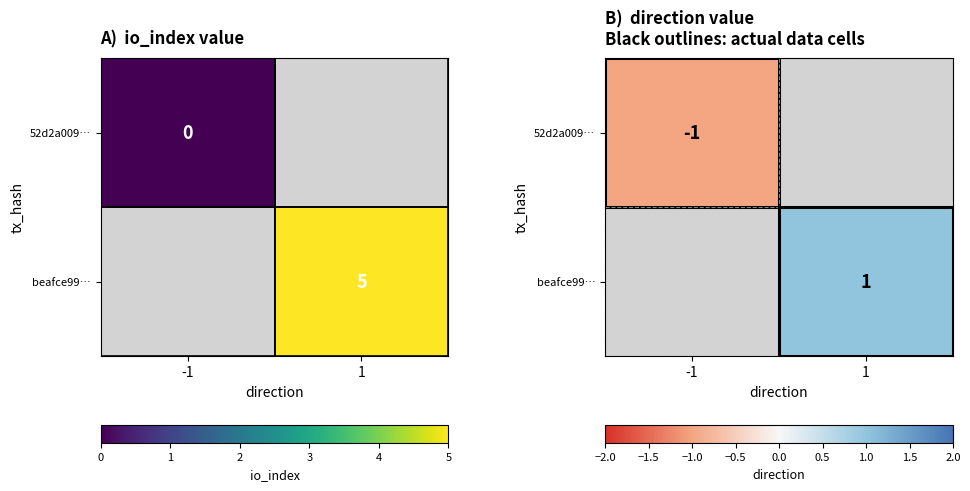

Is it true that 52d2a009… equals -1.0 at -1?

True